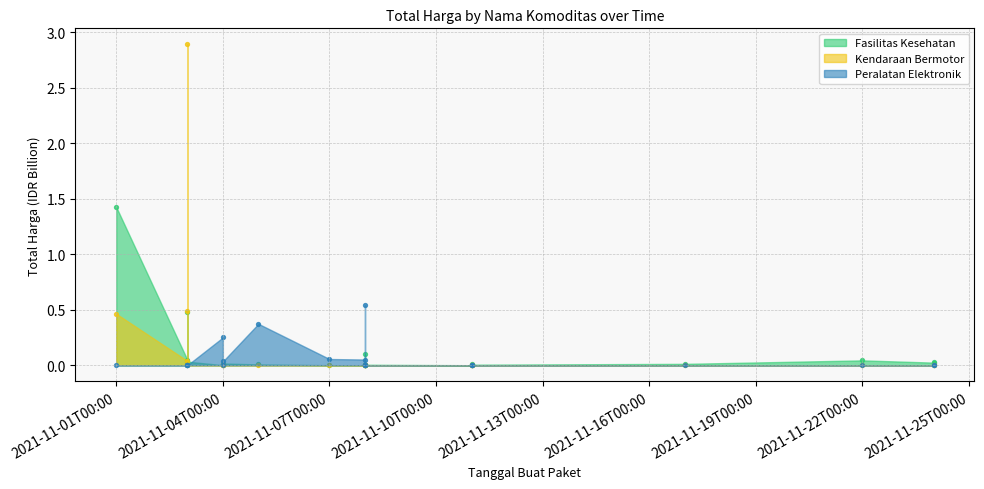

Which series has the largest Y range (max minus min)?

Kendaraan Bermotor